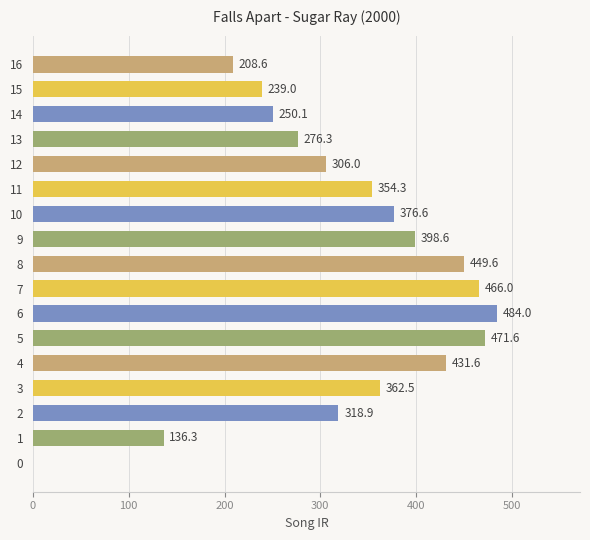

The chart shows a value of 471.6 at 5. True or false?

True